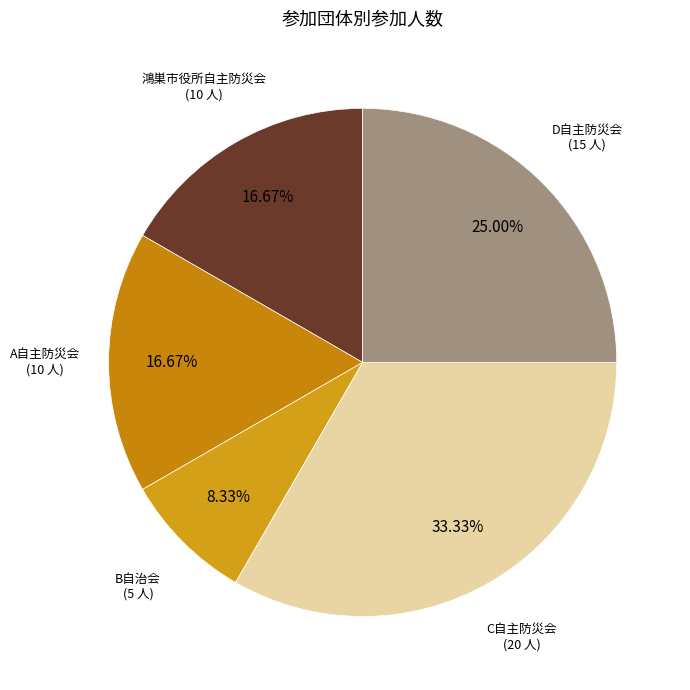

Is there a majority slice in this chart?

No